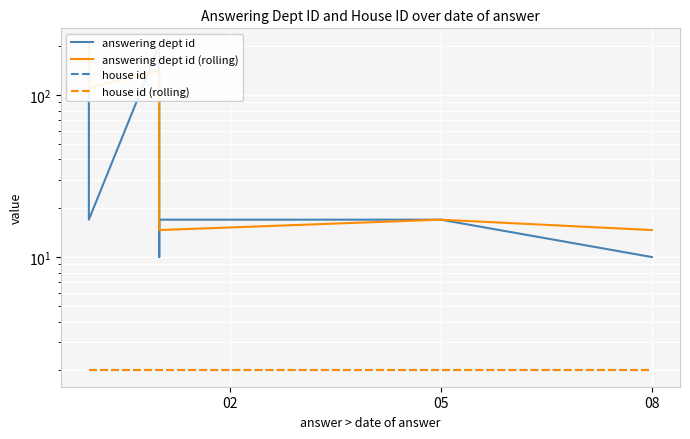

Reading right to left, extract all data points from this chart.

answering dept id: 10.0	17.0	17.0	17.0	17.0	17.0	10.0	201.0	17.0	204.0
answering dept id (rolling): 14.7	17.0	17.0	17.0	14.7	76.0	76.0	140.7	110.5	204.0
house id: 2.0	2.0	2.0	2.0	2.0	2.0	2.0	2.0	2.0	2.0
house id (rolling): 2.0	2.0	2.0	2.0	2.0	2.0	2.0	2.0	2.0	2.0